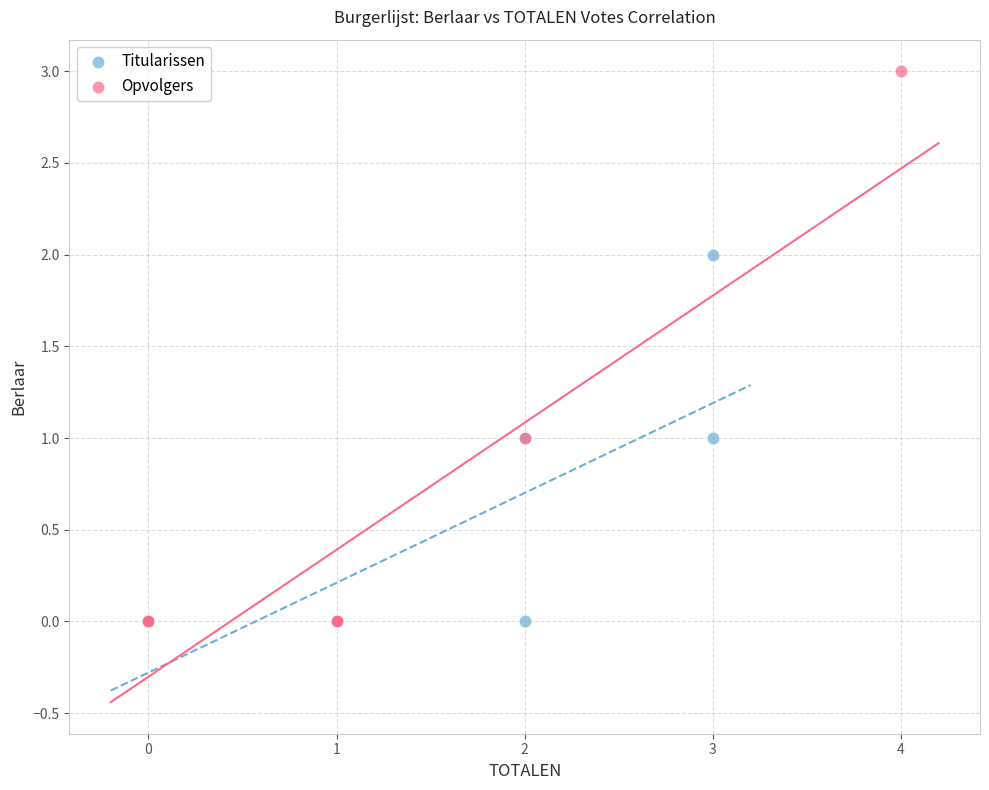

Which series contains the highest Y value?

Opvolgers